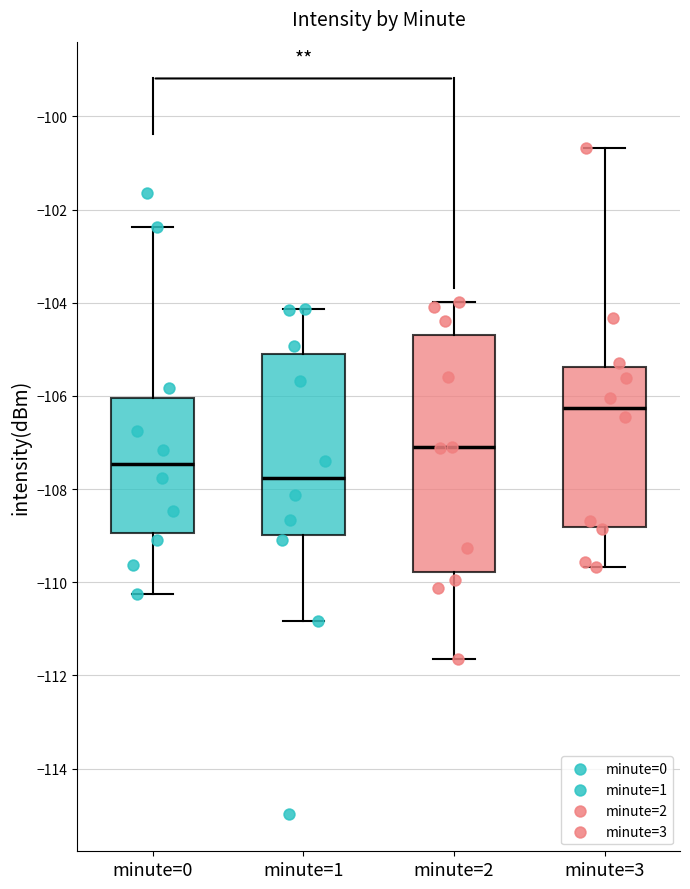

Reading left to right, read every box against the y-axis: the position of its median line, the range the box covers, and the ends of its whiskers. The values are not printed on the chart, so give them approximately, as read against the axis.

minute=0: median -107.4, box -109.0 to -106.0, whiskers -110.2 to -102.4
minute=1: median -107.8, box -109.0 to -105.2, whiskers -110.8 to -104.2
minute=2: median -107.2, box -109.8 to -104.6, whiskers -111.6 to -104.0
minute=3: median -106.2, box -108.8 to -105.4, whiskers -109.6 to -100.6